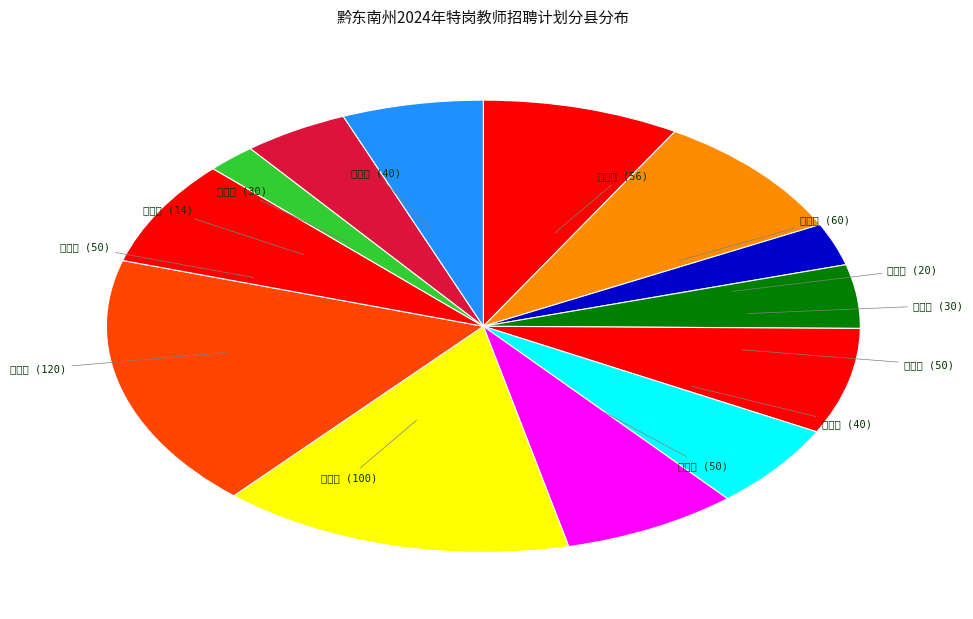

Does any single category account for the majority?

No